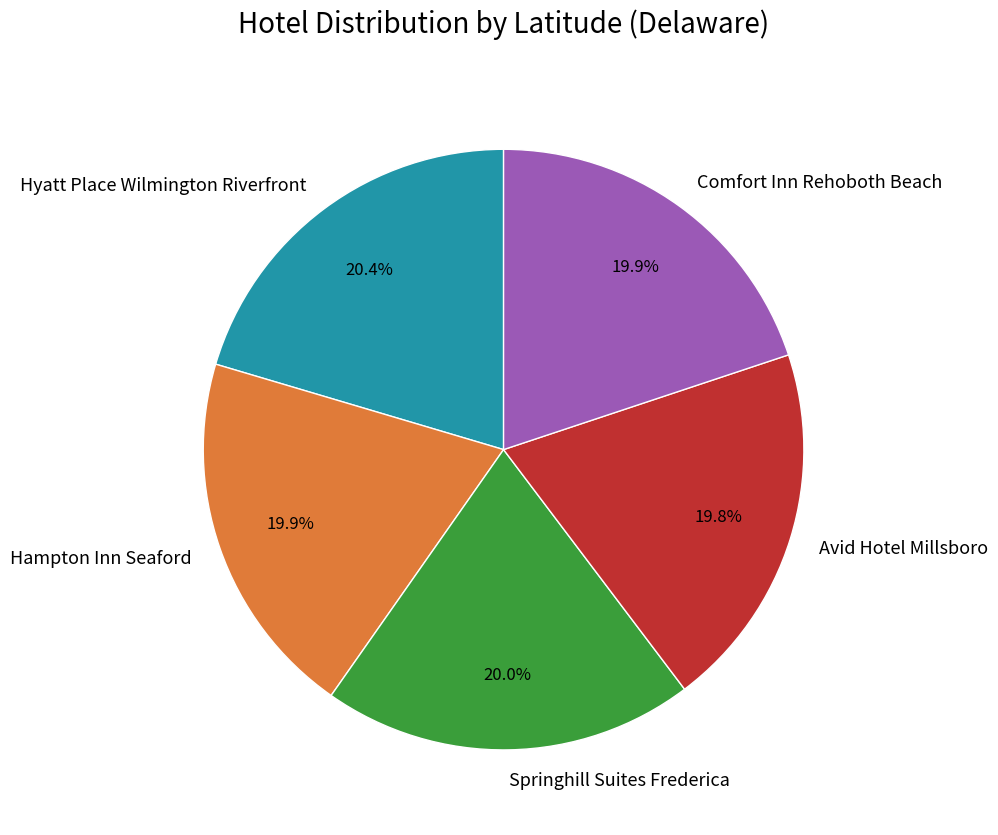

Combined, what portion of the pie is Comfort Inn Rehoboth Beach and Springhill Suites Frederica?

39.9%